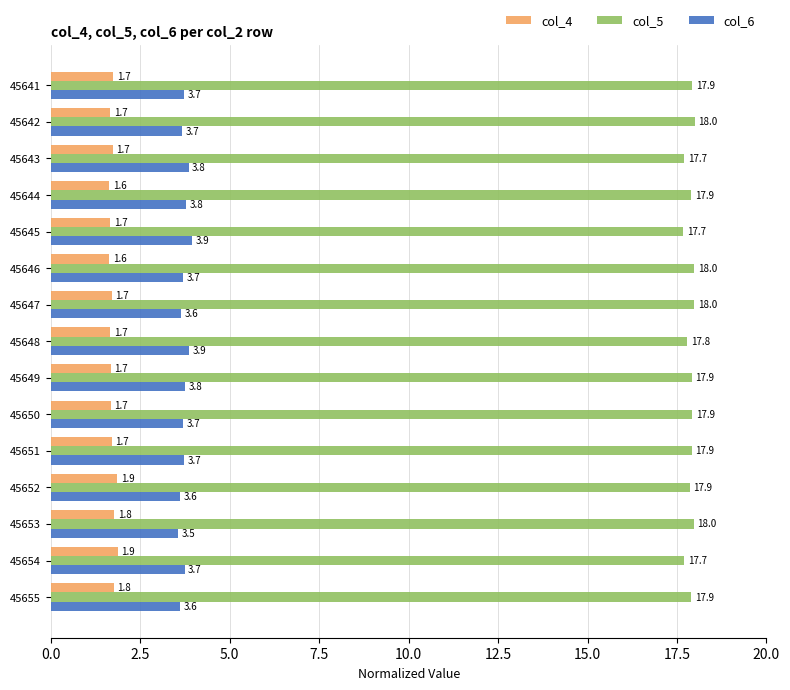

What is the minimum value shown in the chart?

1.6